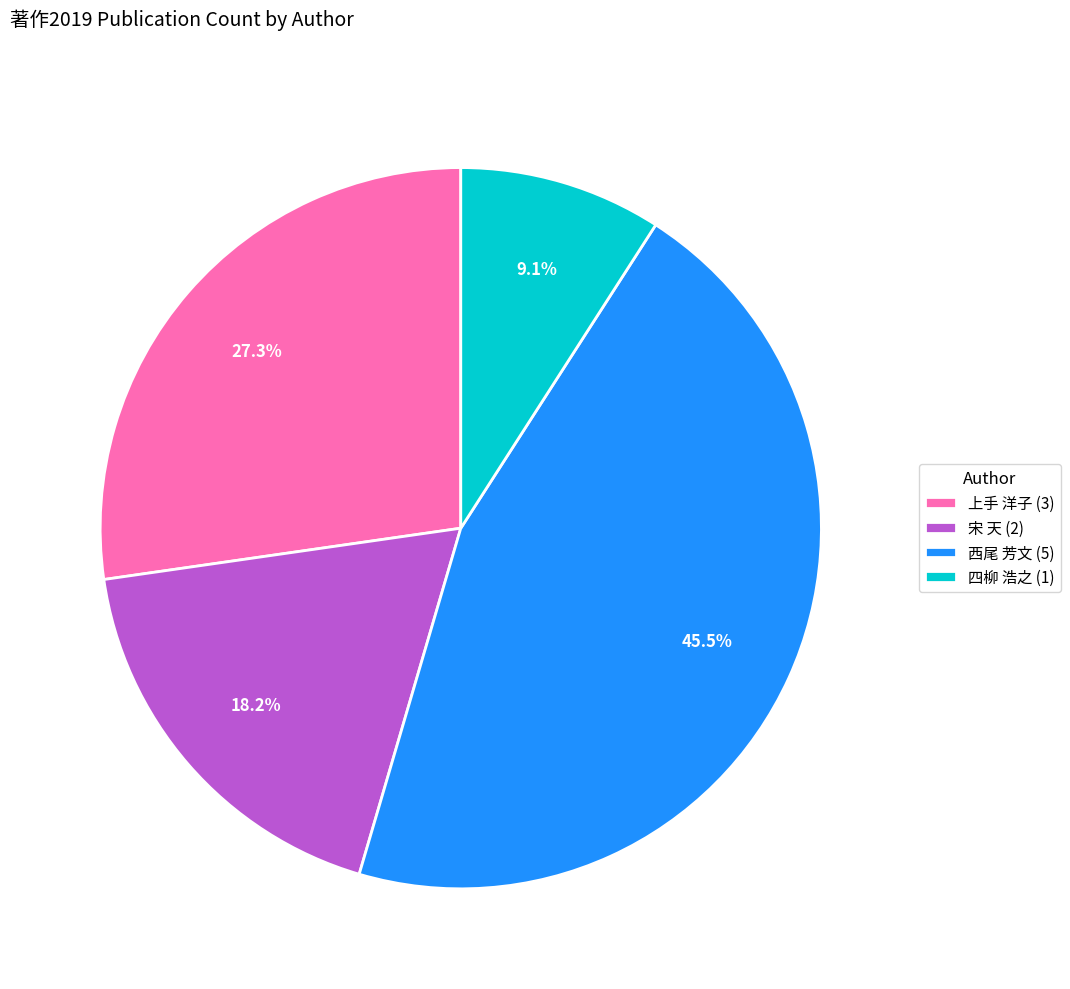

Between 四柳 浩之 (1) and 西尾 芳文 (5), which is larger?

西尾 芳文 (5)